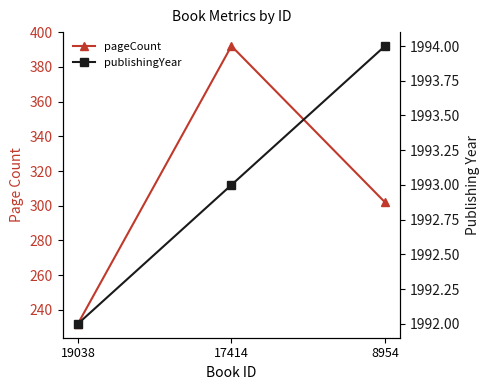

The pageCount series shows 150 at 19038. True or false?

False